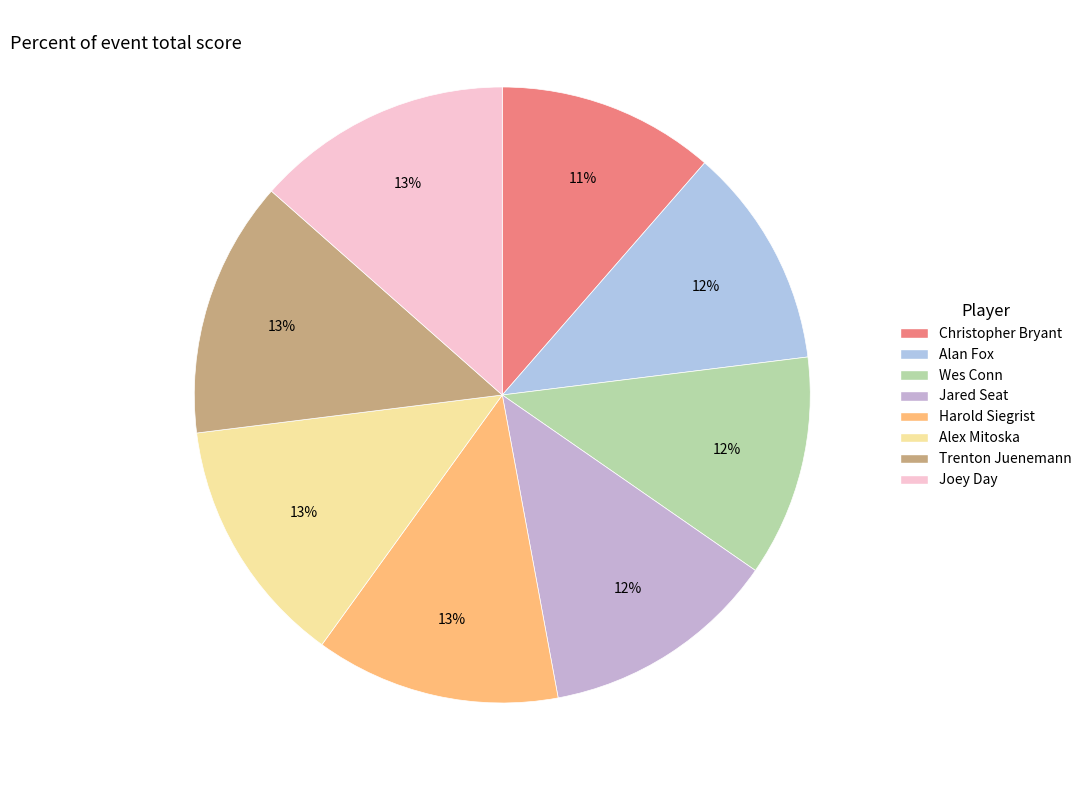

To the nearest percent, what is the average slice percentage?

12%